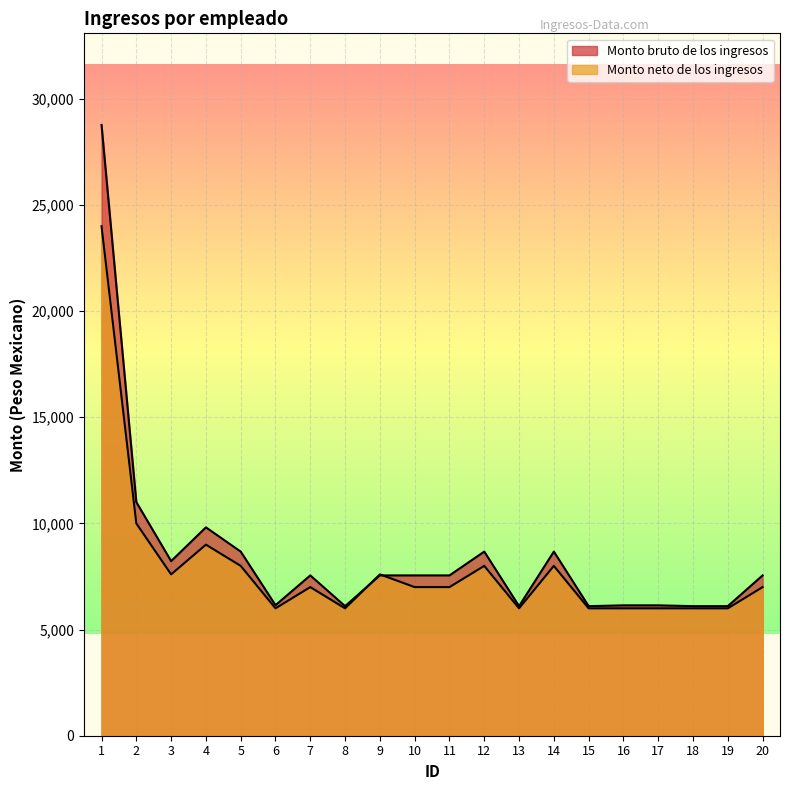

Which series has the largest total across all categories?

Monto bruto de los ingresos